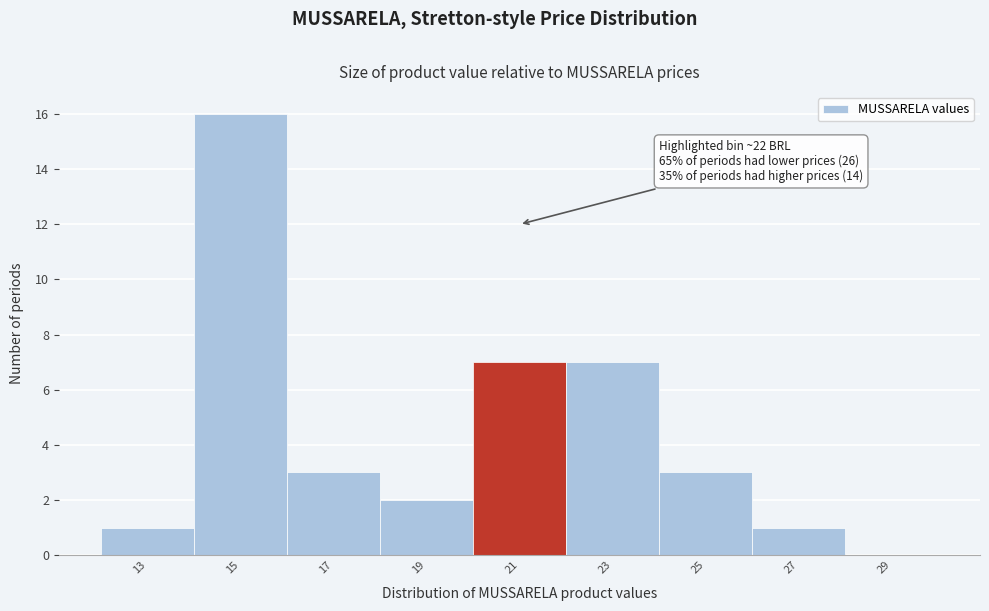

Reading left to right, transcribe all the data shown in this chart.

13=1	15=16	17=3	19=2	21=7	23=7	25=3	27=1	29=0